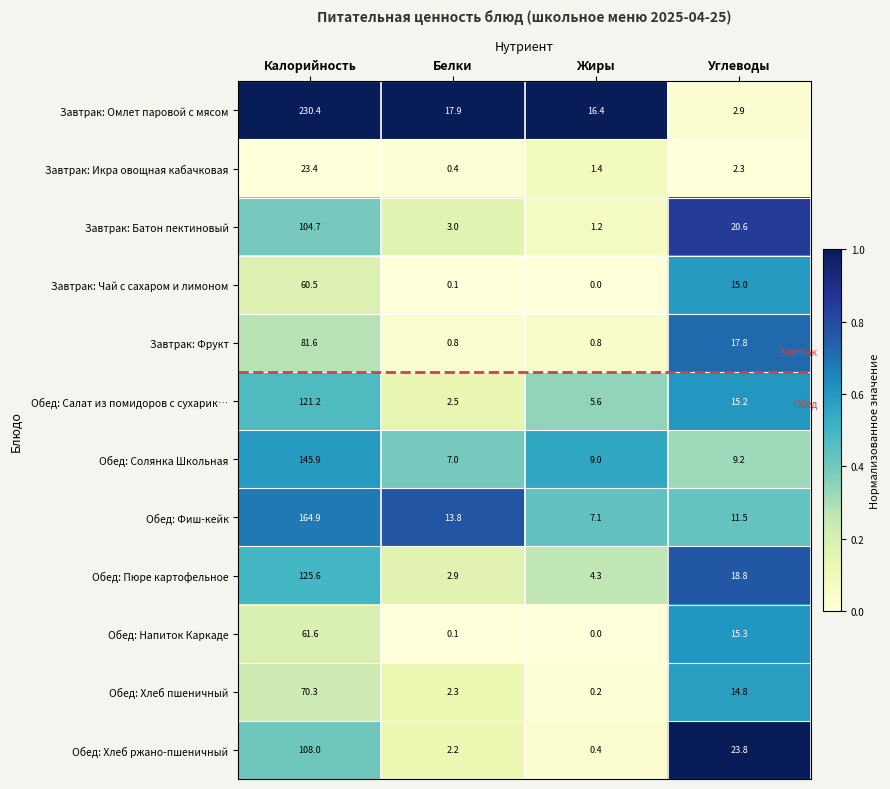

What is the difference between the second highest and minimum values in the Завтрак: Икра овощная кабачковая series?

1.9